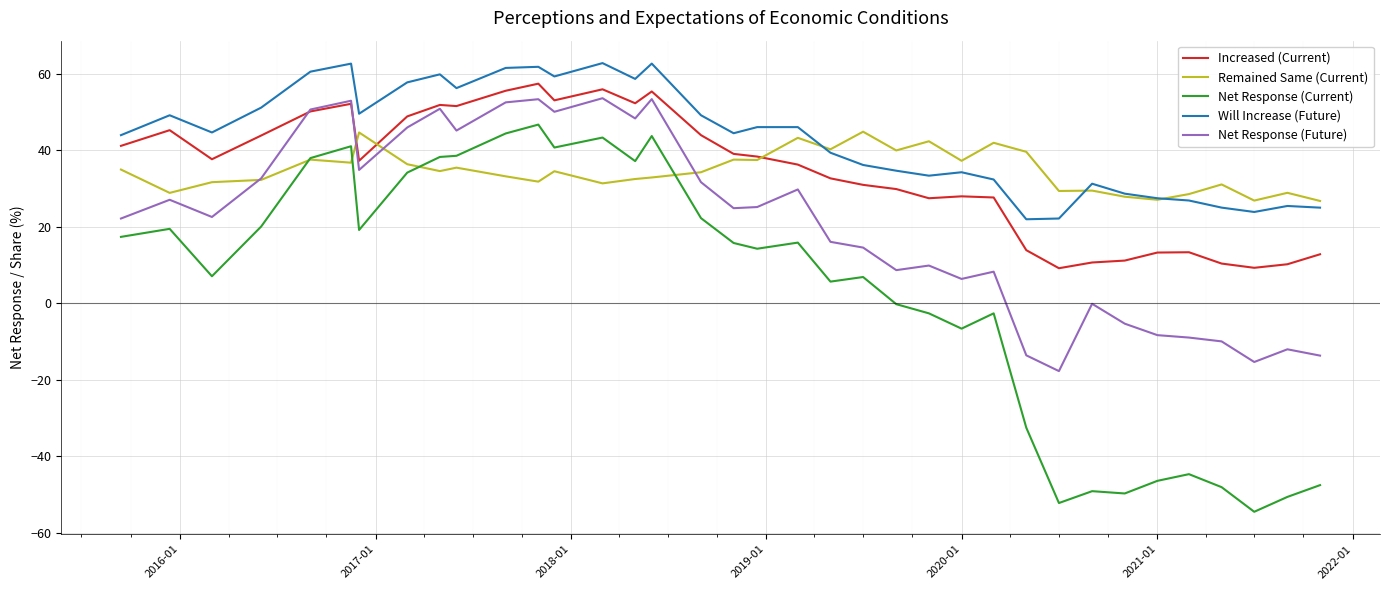

Which series has the largest range (max minus min)?

Net Response (Current)